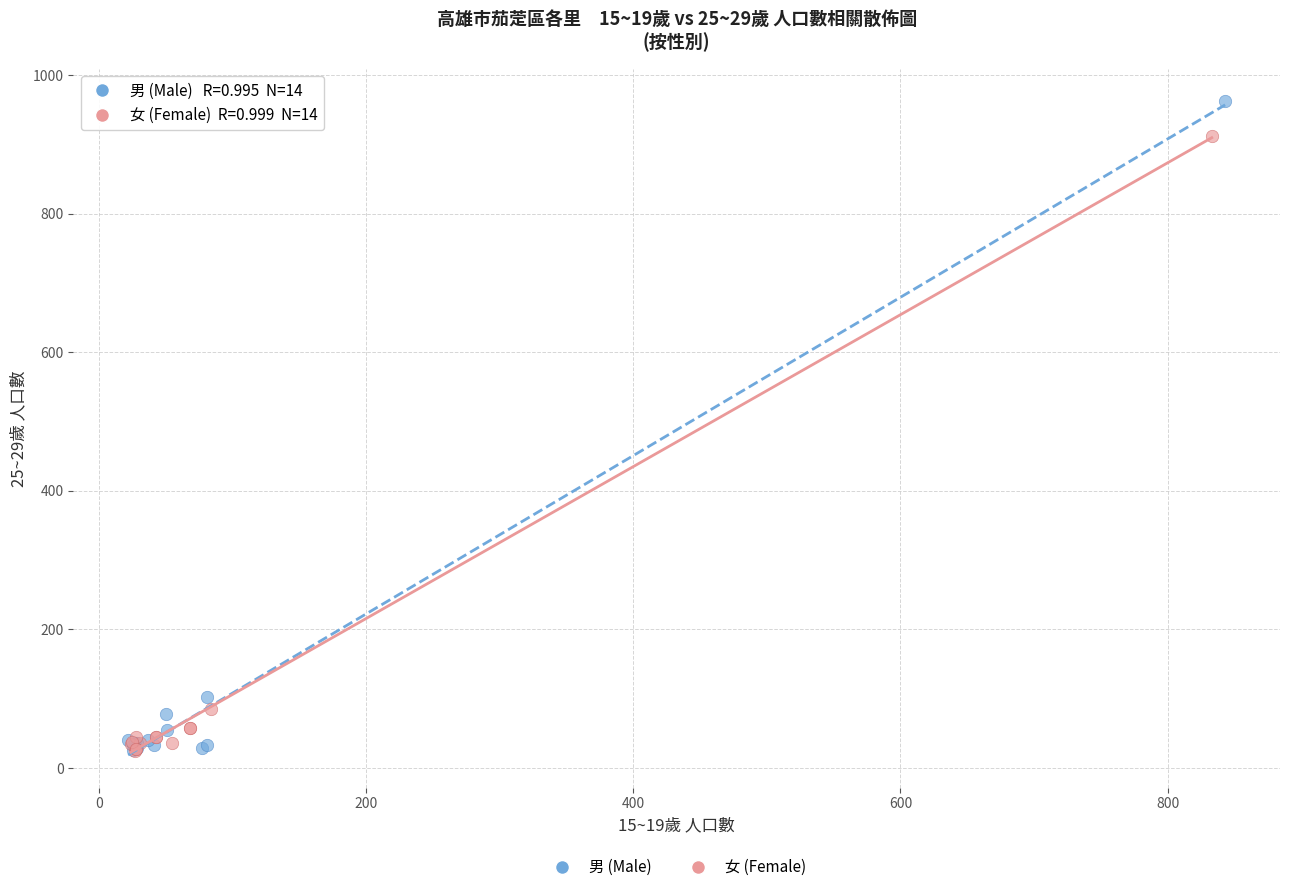

Which series has the largest Y range (max minus min)?

男 (Male)